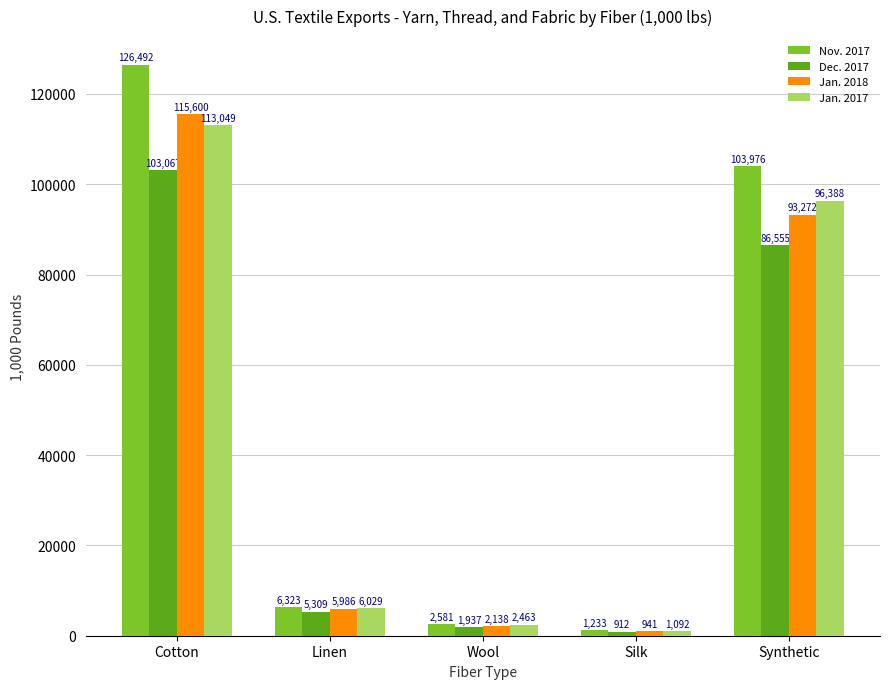

What is the value of the Jan. 2017 bar at the 4th from the left?

1092.7